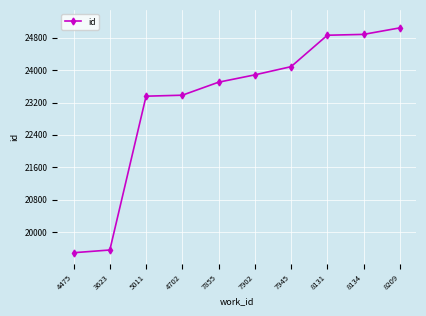

The value at 5011 is 23357. True or false?

True